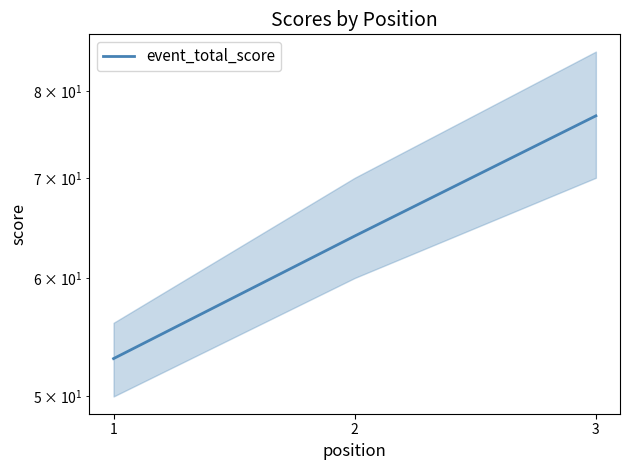

How many lines are shown in the chart?

1